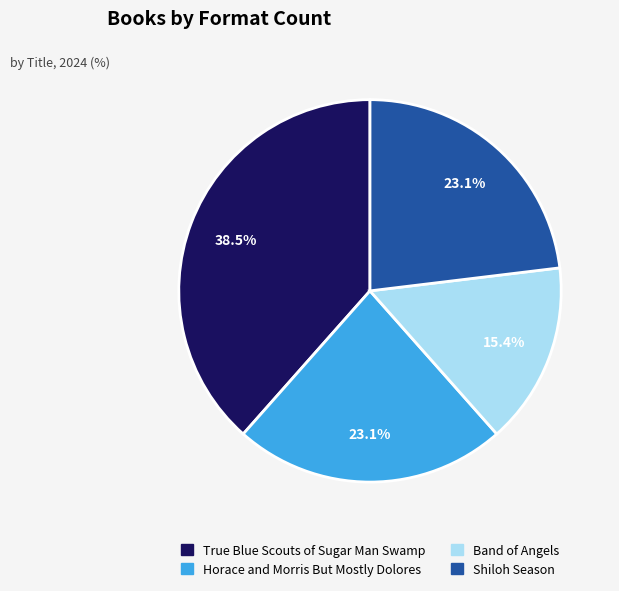

Which category has the smallest portion of the pie?

Band of Angels